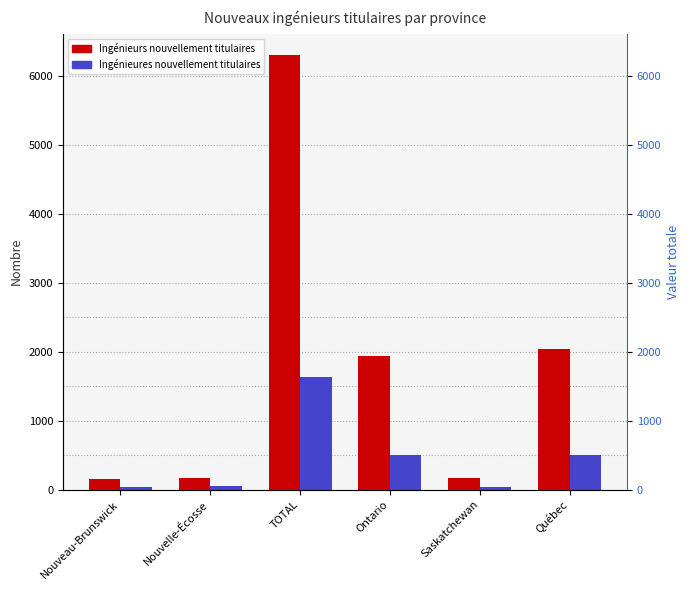

How many groups of bars are there?

6